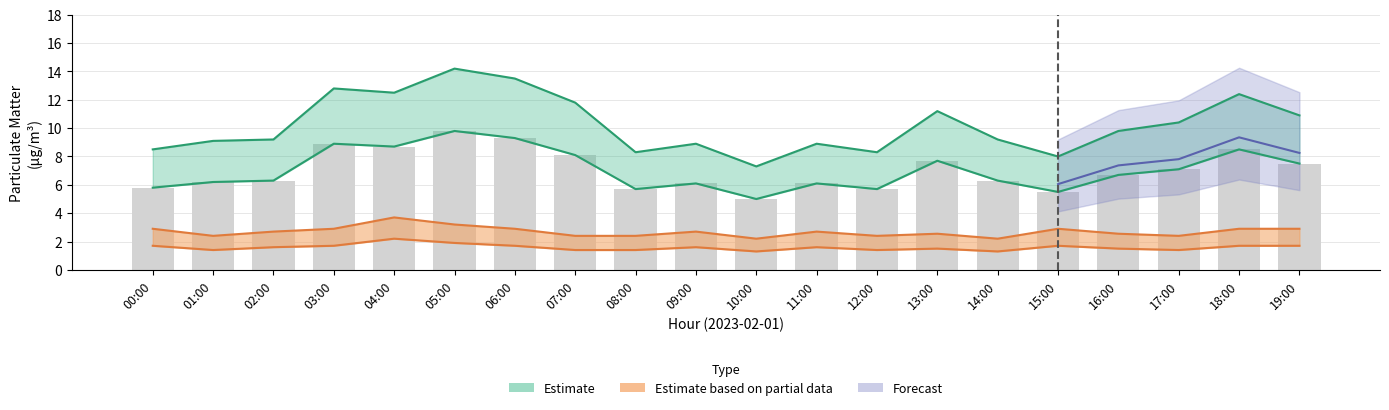

At which label is the value closest to 7?

17:00